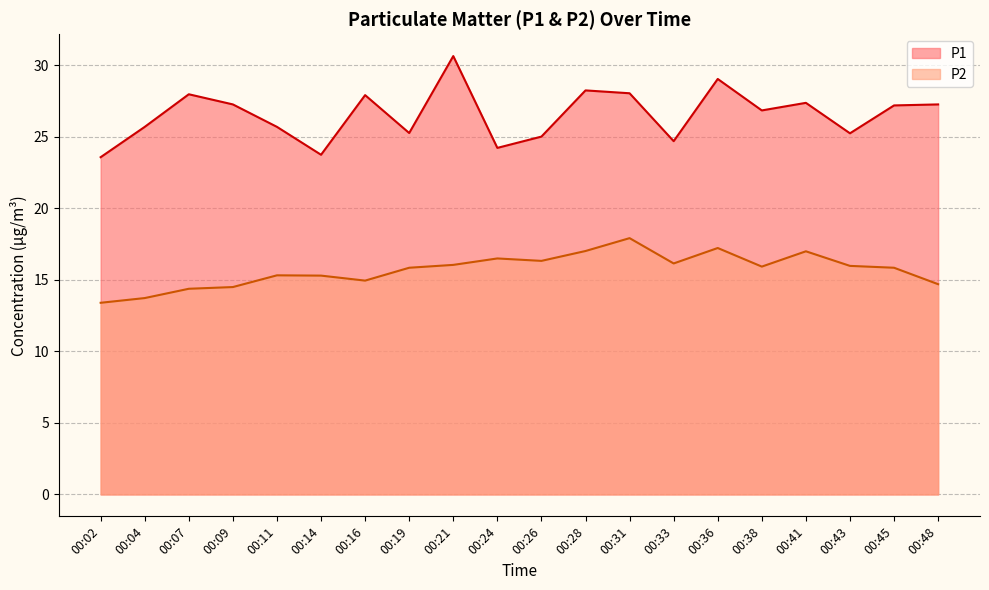

Between 00:11 and 00:28, which series saw the biggest shift?

P1